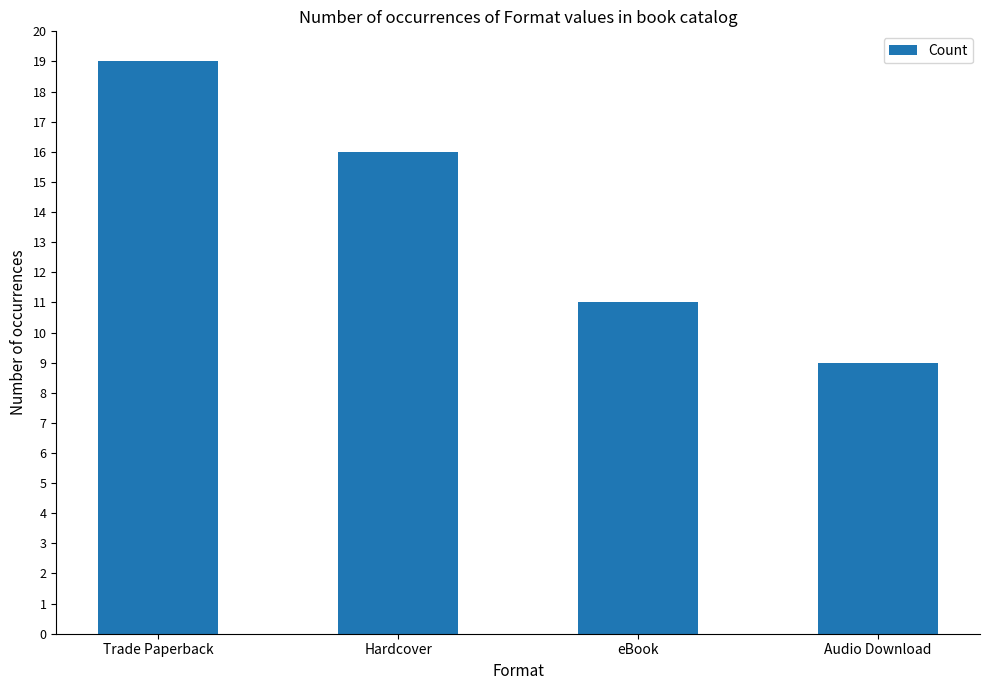

What is the difference between the maximum and second lowest values?

8